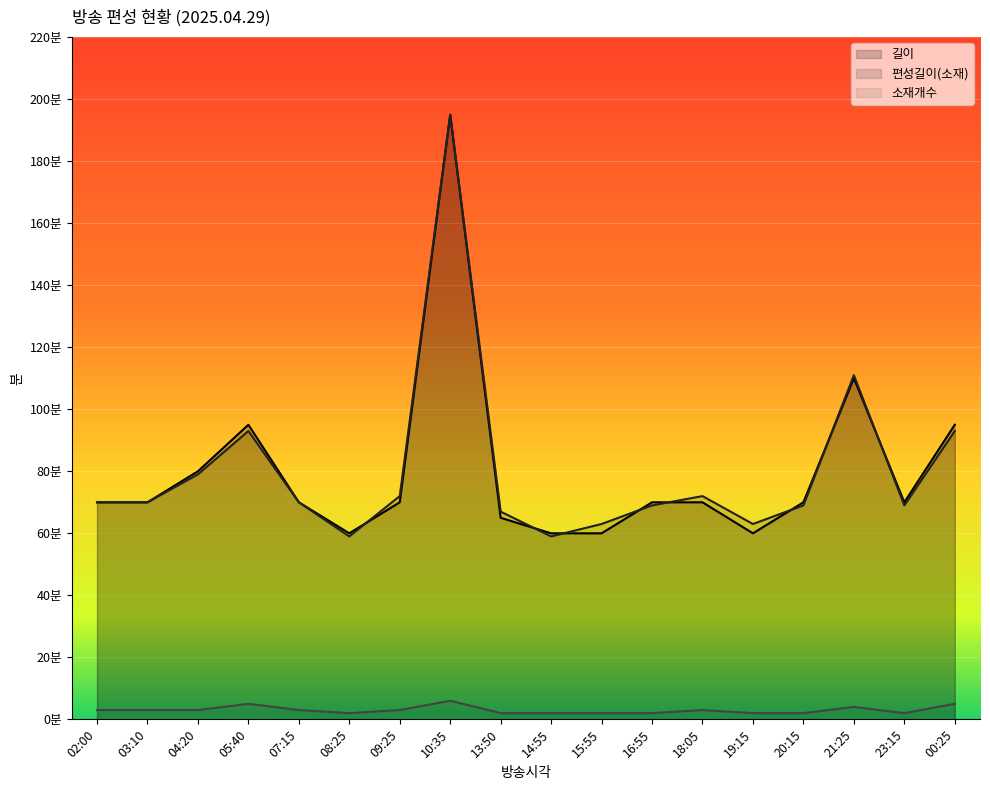

True or false: 소재개수 and 길이 cross at least once.

False